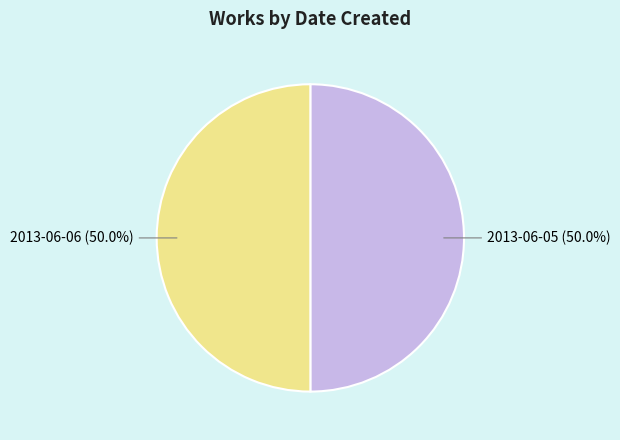

True or false: 2013-06-06 accounts for 50% of the total.

True